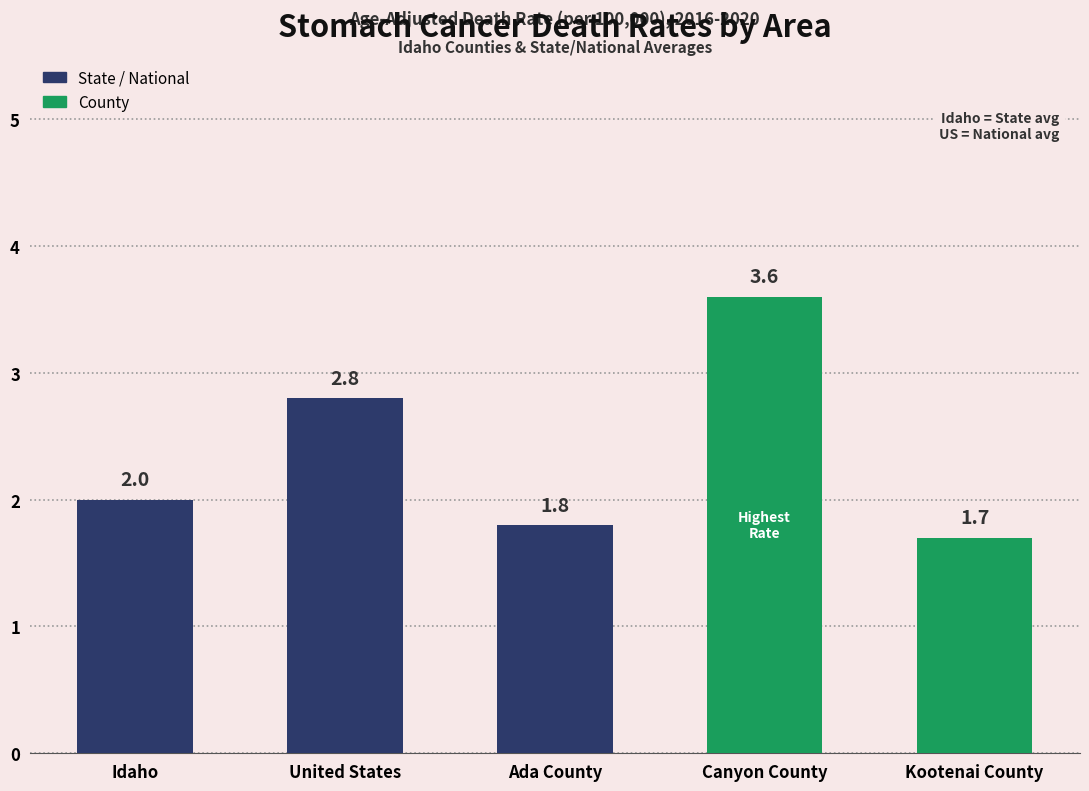

What is the label of the 3rd bar from the left?

Ada County